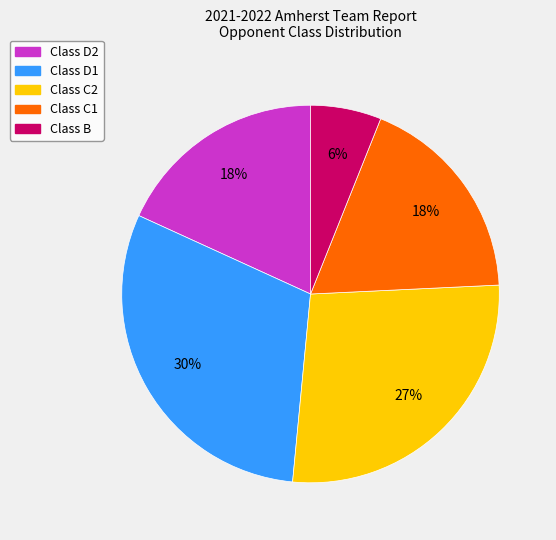

Does any single category account for the majority?

No